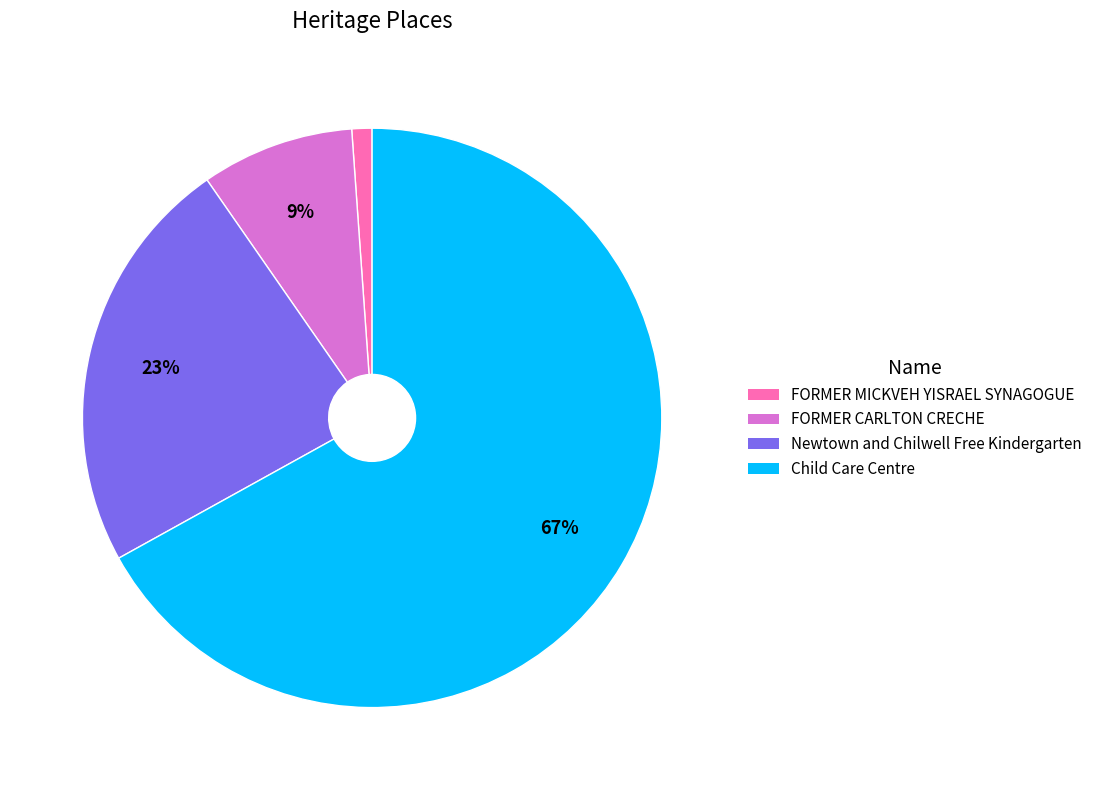

To the nearest percent, what is the difference between the largest and smallest slice percentages?

66%